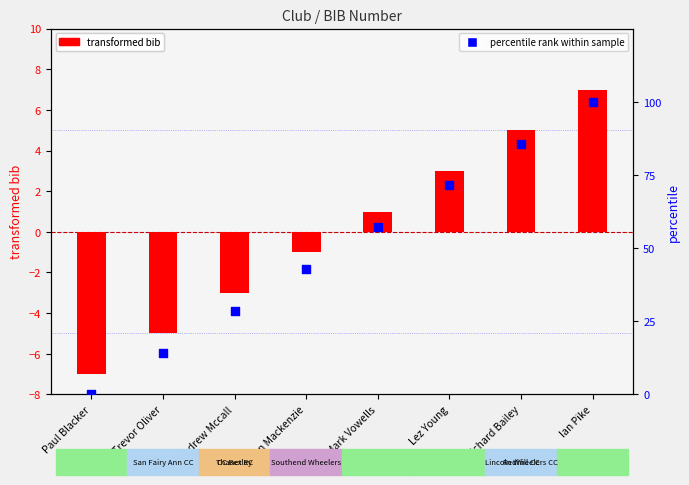

Which series reaches the maximum Y coordinate?

percentile rank within sample